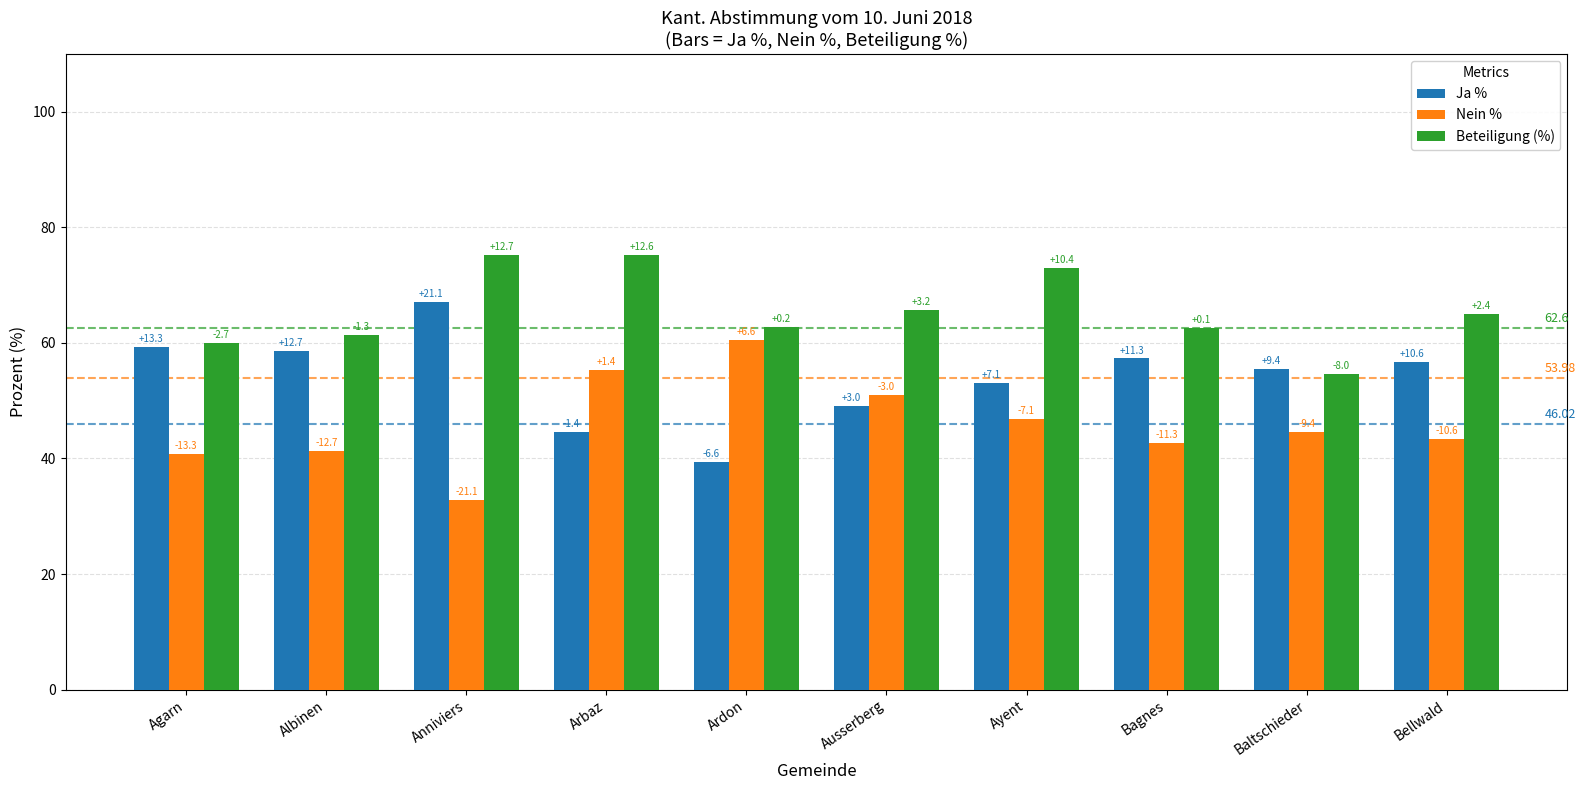

Which category has the lowest value in the Nein % series?

Anniviers